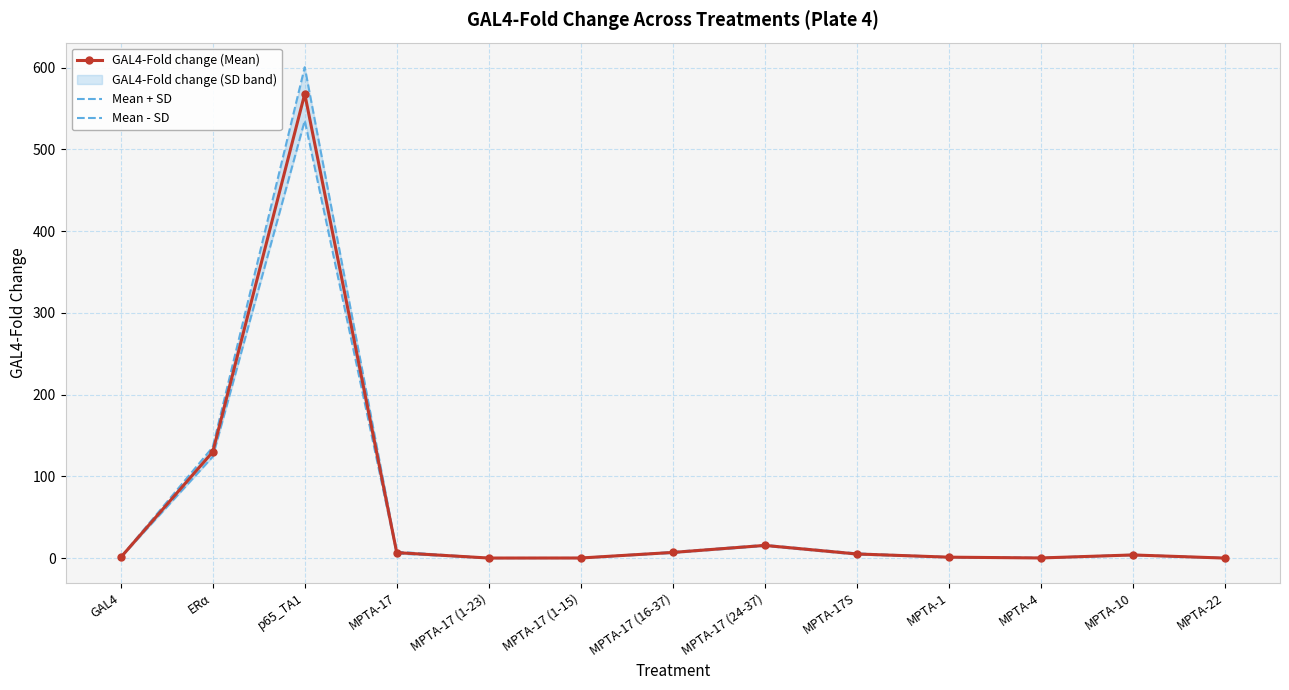

How many lines are shown in the chart?

3